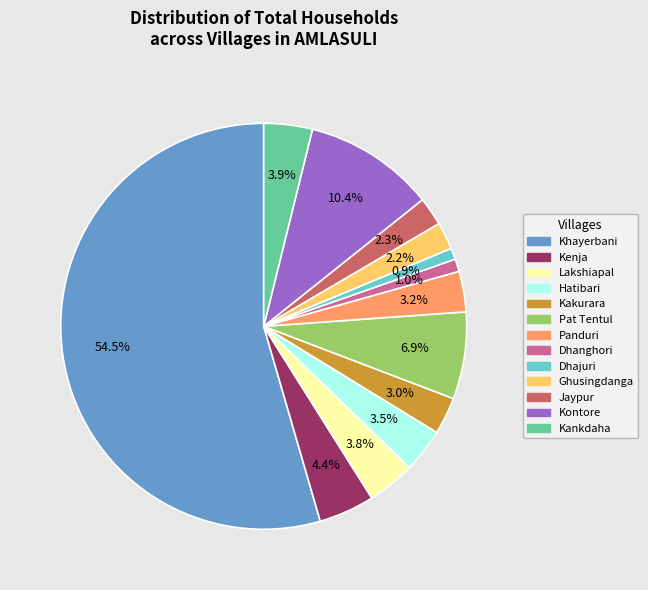

Count the number of slices in the pie.

13